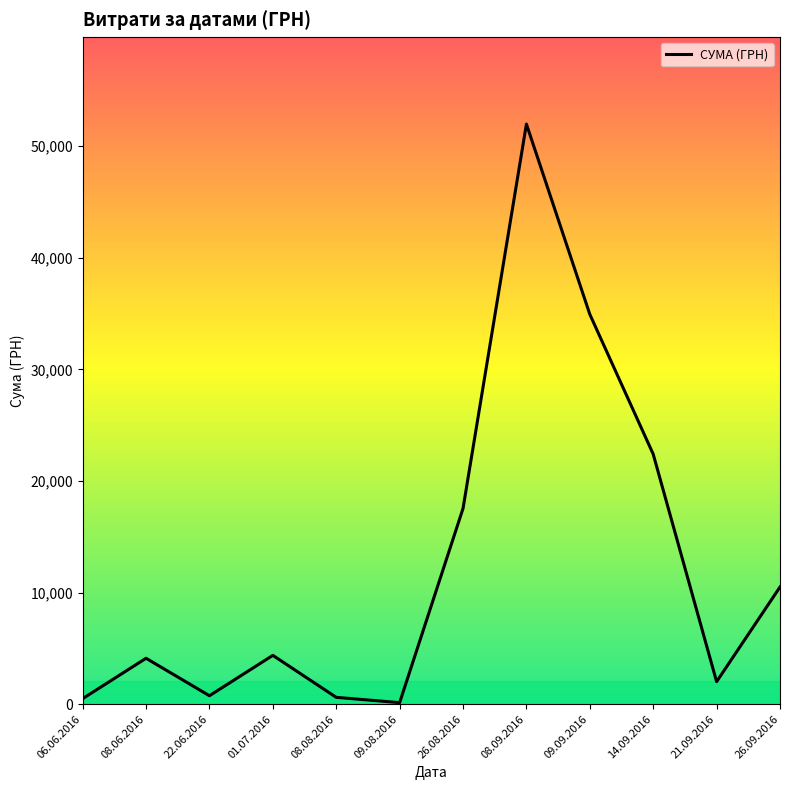

Where is the data nearest to the value 26057?

14.09.2016